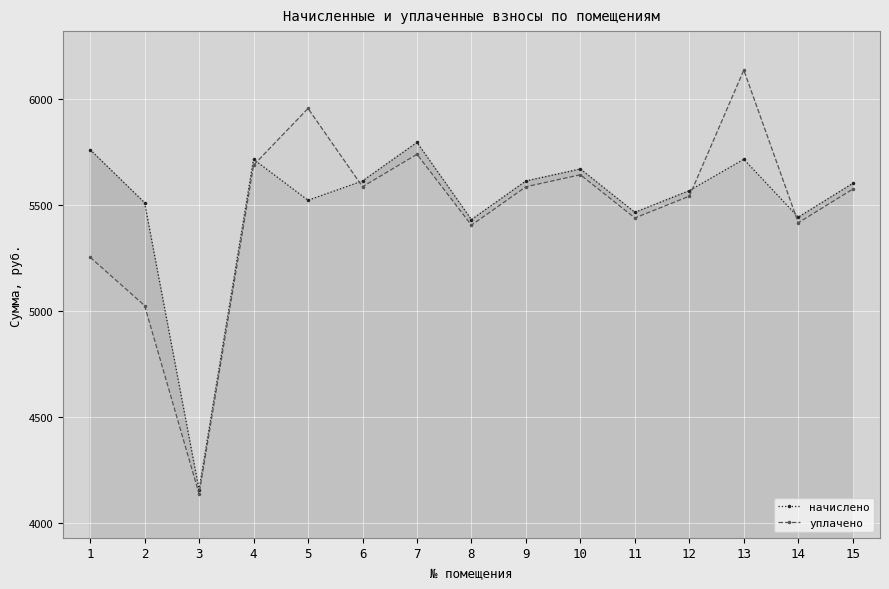

What are all the series names shown in the legend?

начислено, уплачено